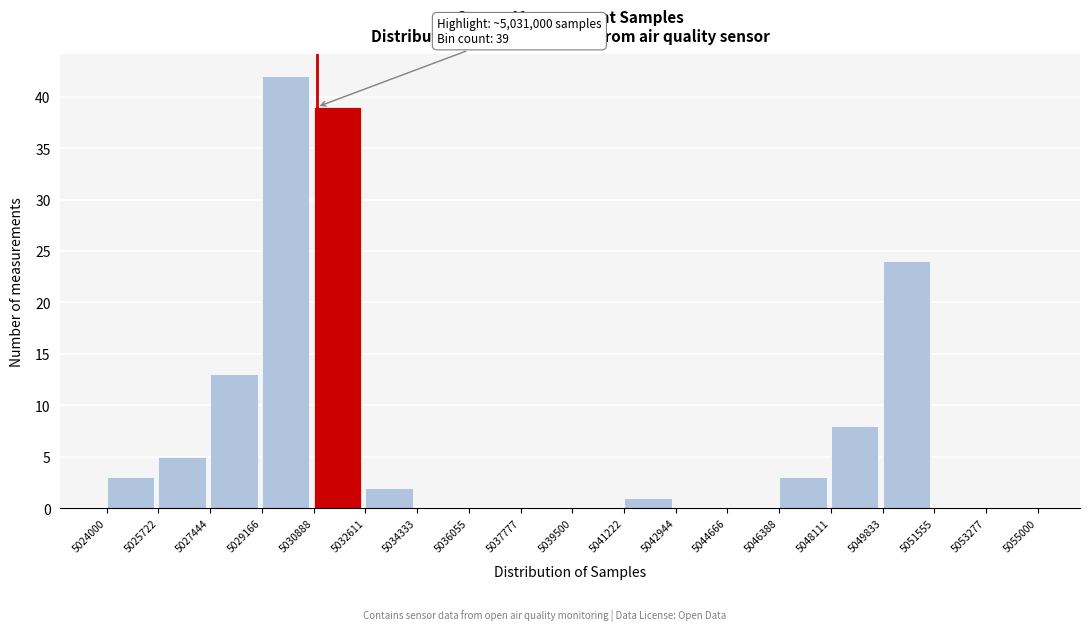

Over which range of the x-axis is the bar tallest?

5029166 to 5030888